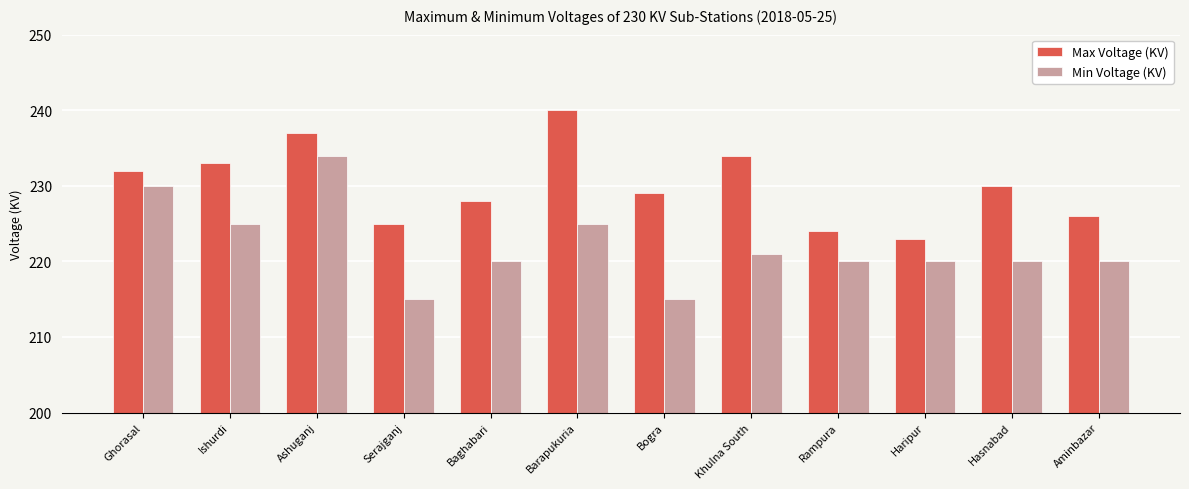

At which category does the chart reach its peak across all series?

Barapukuria